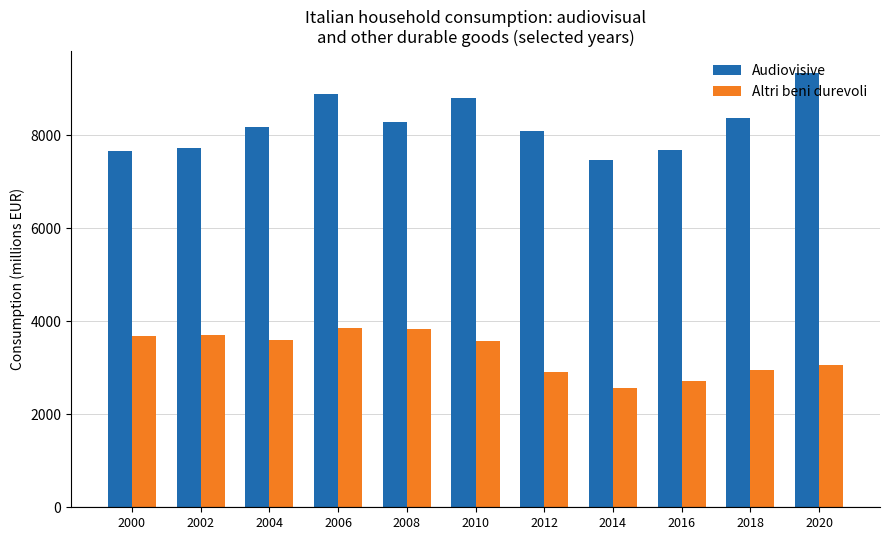

List the series in order of their overall mean, highest first.

Audiovisive, Altri beni durevoli